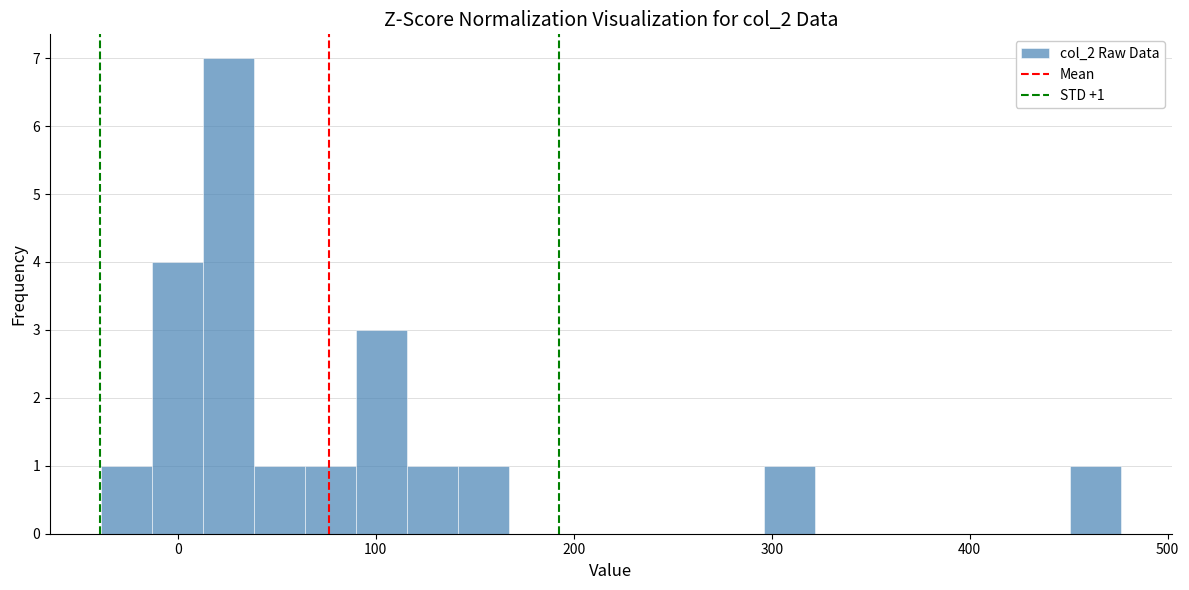

Around what value on the x-axis is the tallest bar? Give the approximate position of its centre, as read against the axis.

30